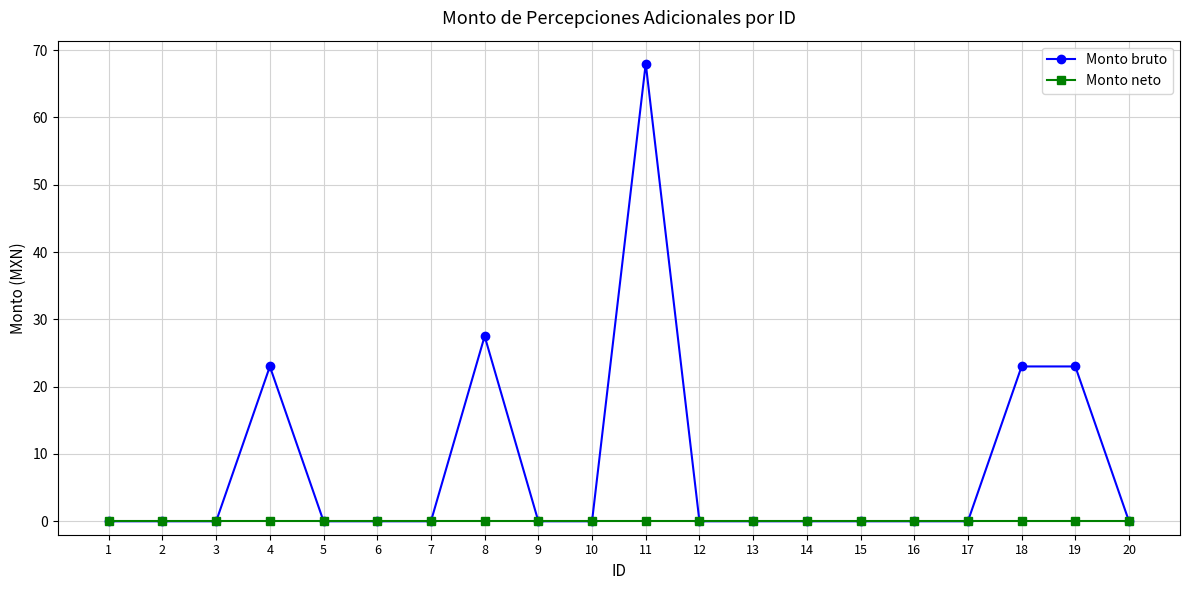

Is it true that Monto bruto equals 40.0 at 20?

False